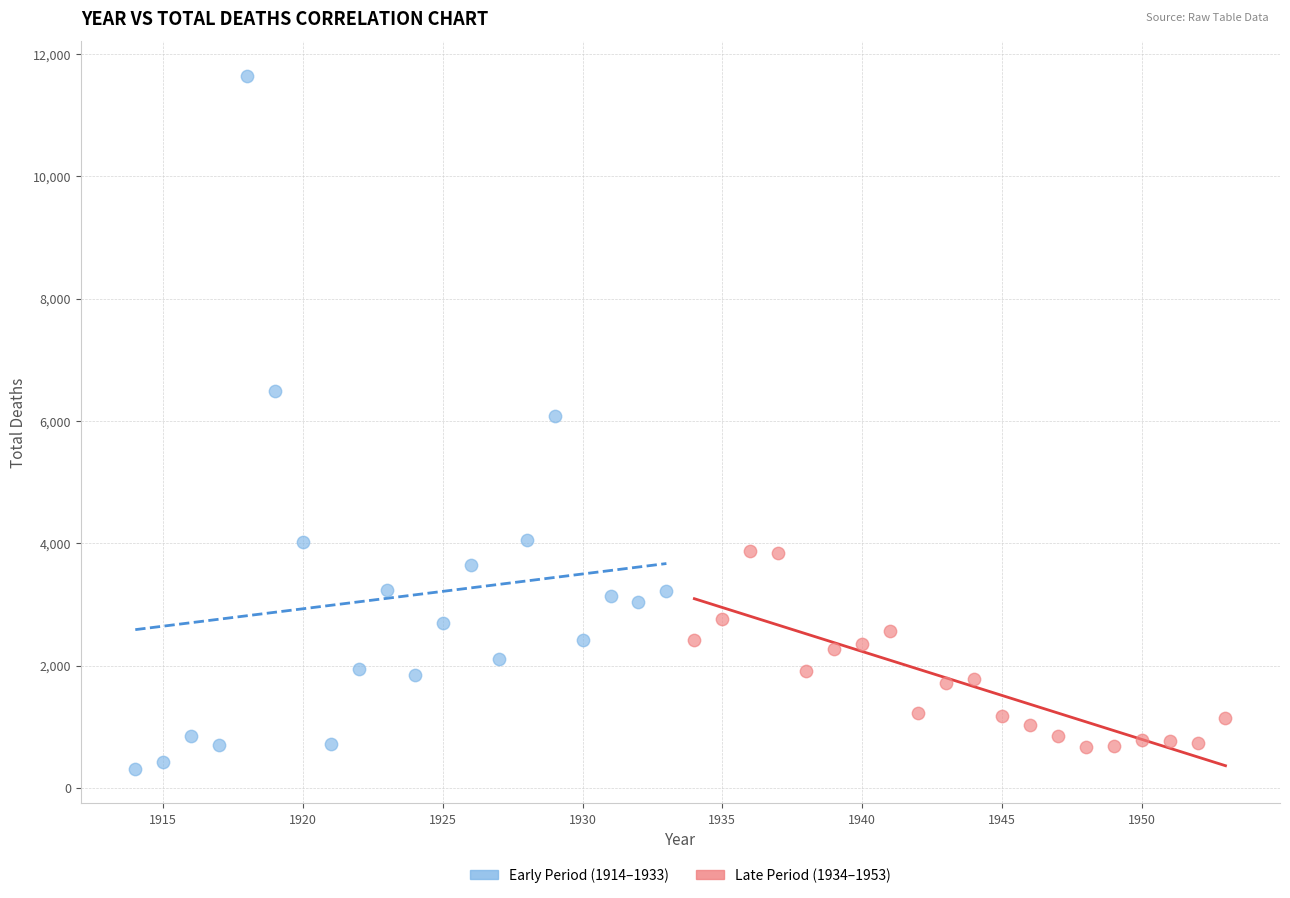

Which series contains the highest Y value?

Early Period (1914–1933)